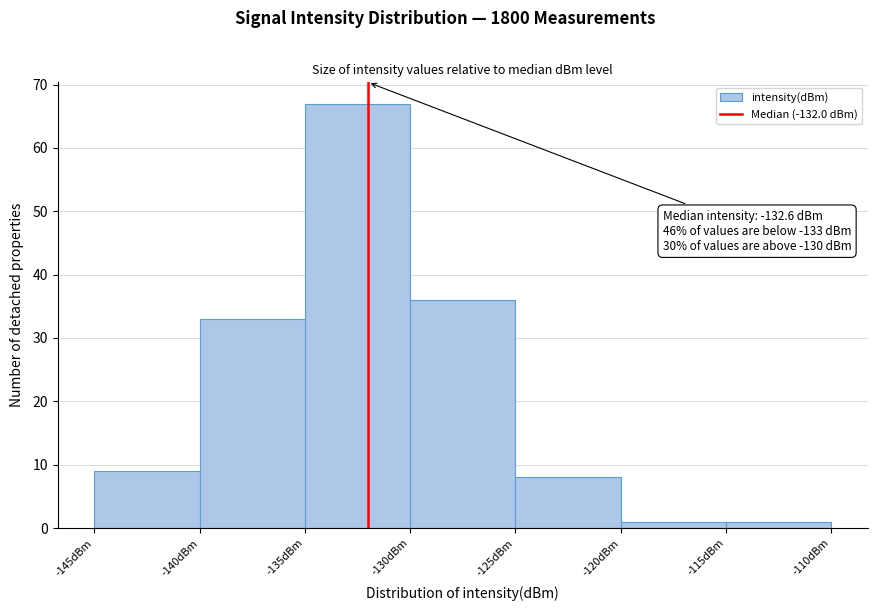

Which range on the x-axis has the tallest bar?

-135 to -130